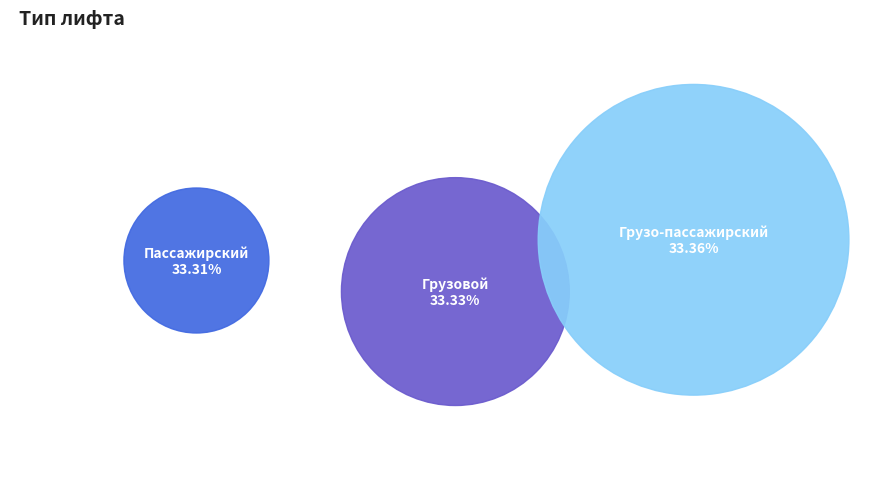

Rank the categories by value from lowest to highest.

Пассажирский, Грузовой, Грузо-пассажирский